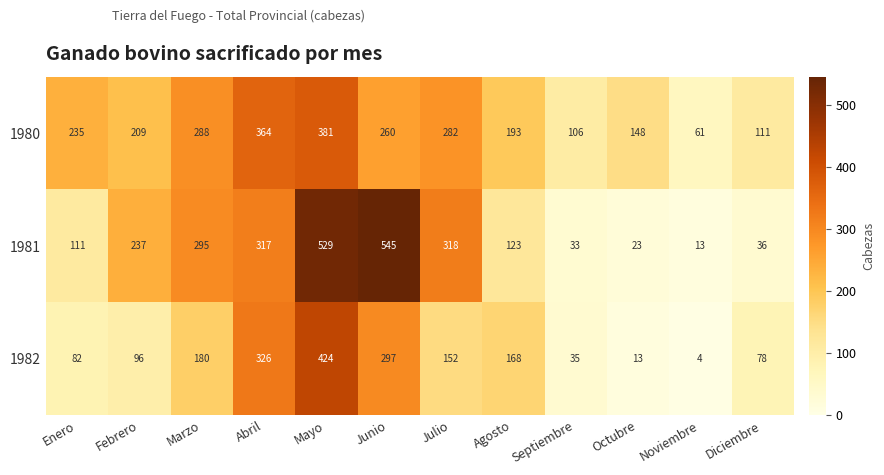

How many data points does each series have?

12